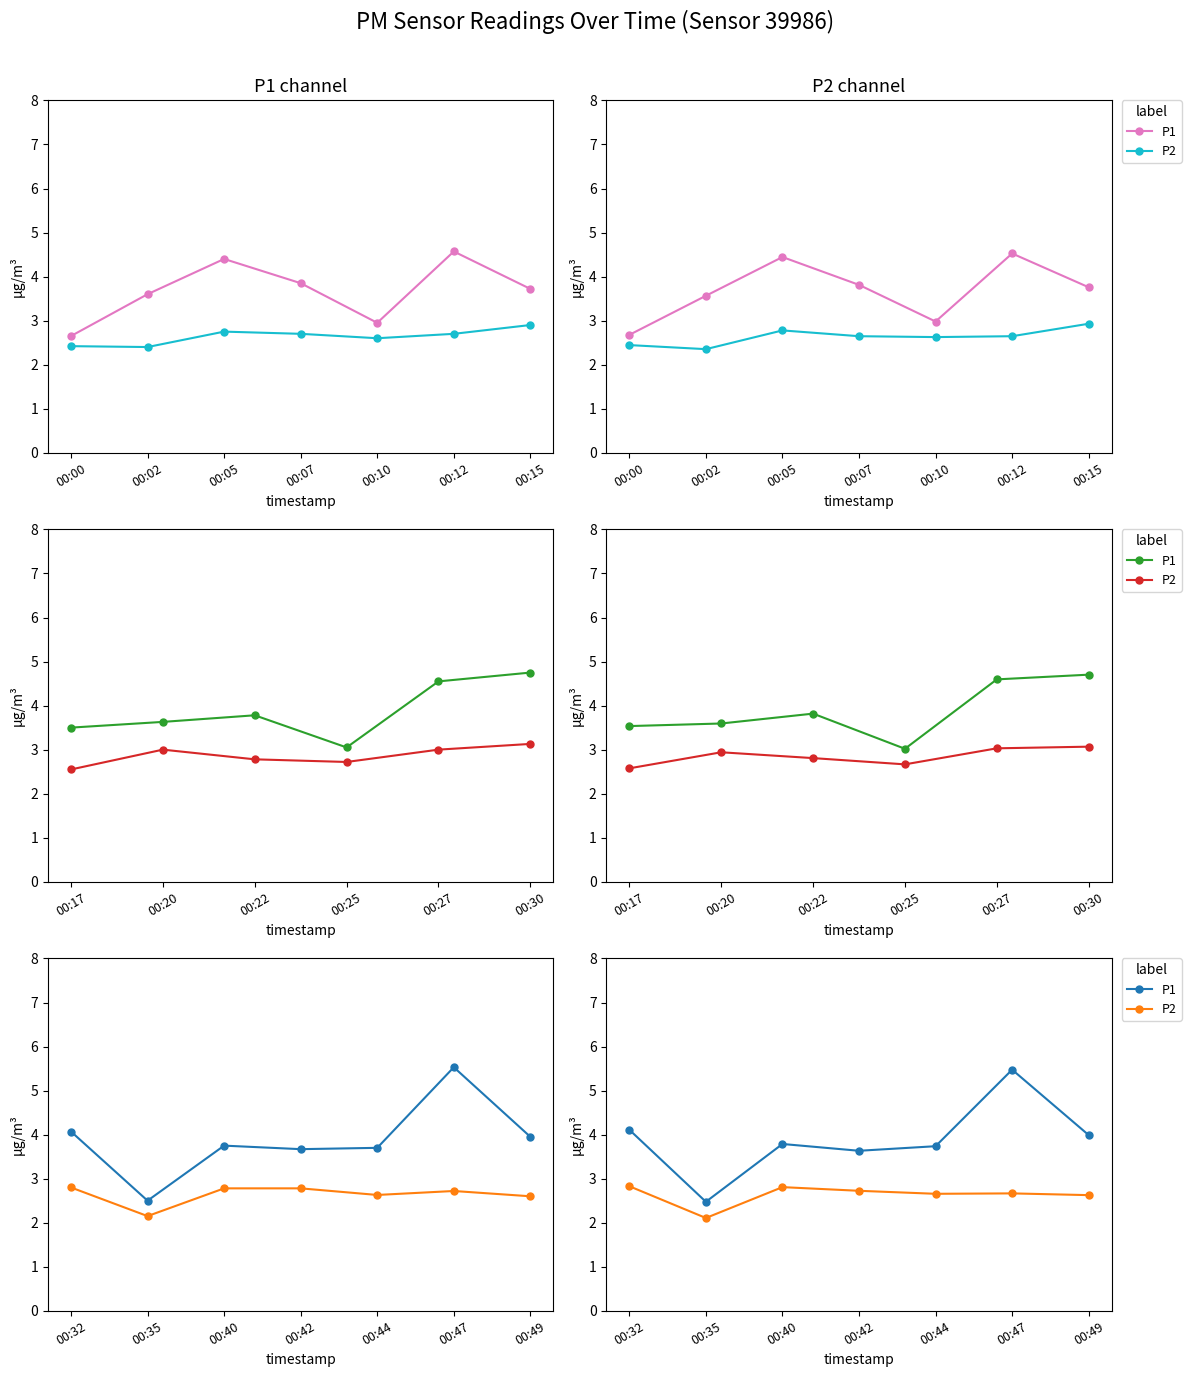

Rank the series by their average value, from lowest to highest.

P2, P1